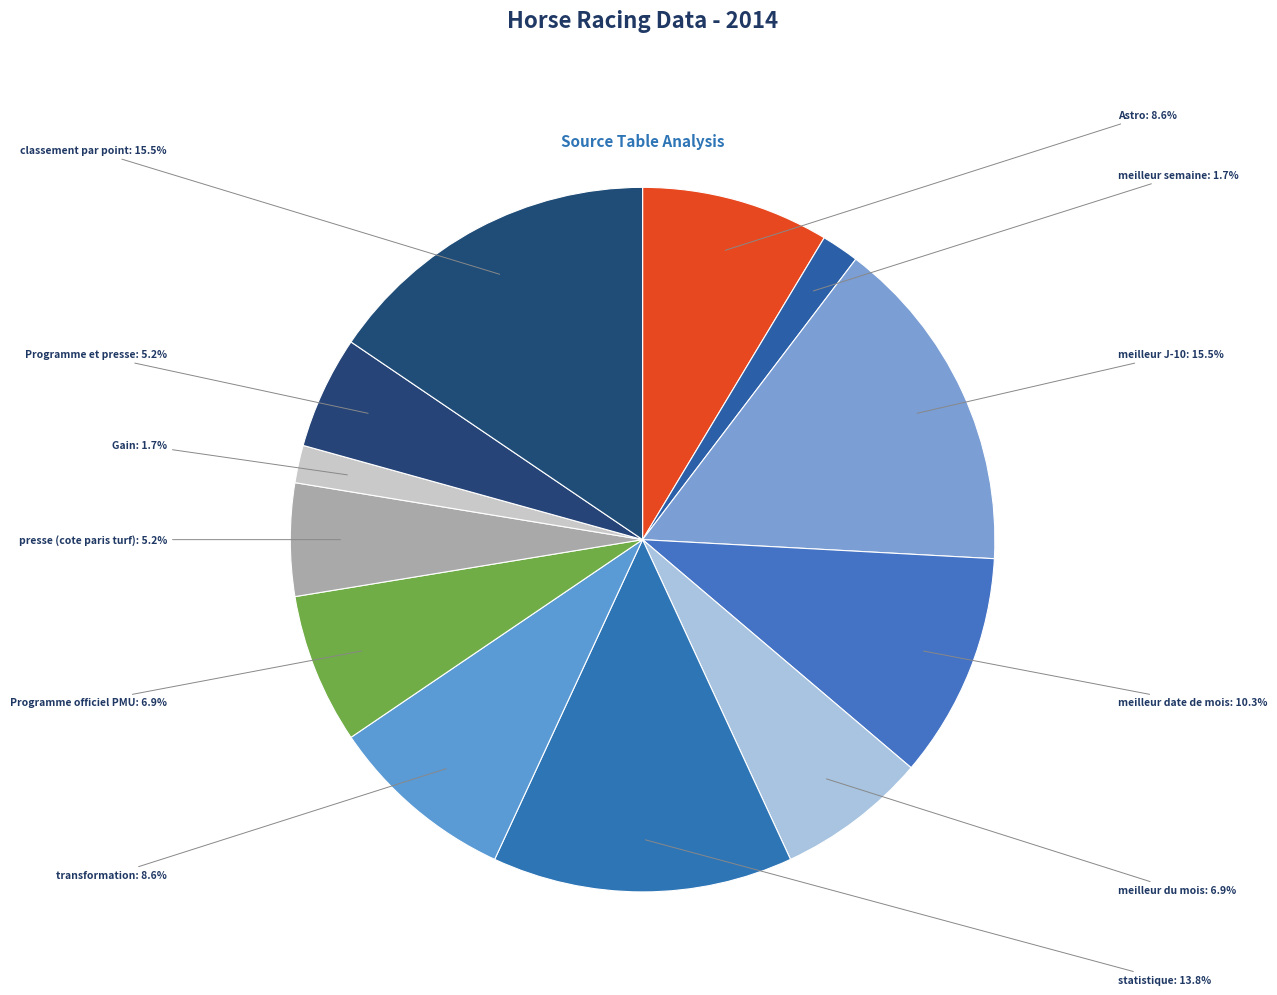

Which has a higher value, presse (cote paris turf) or meilleur semaine?

presse (cote paris turf)